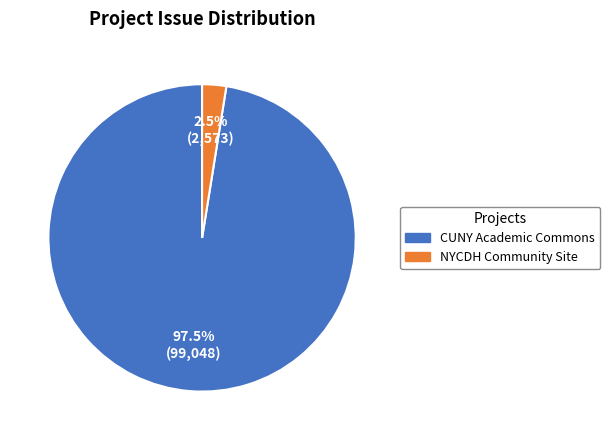

Is there a majority slice in this chart?

Yes